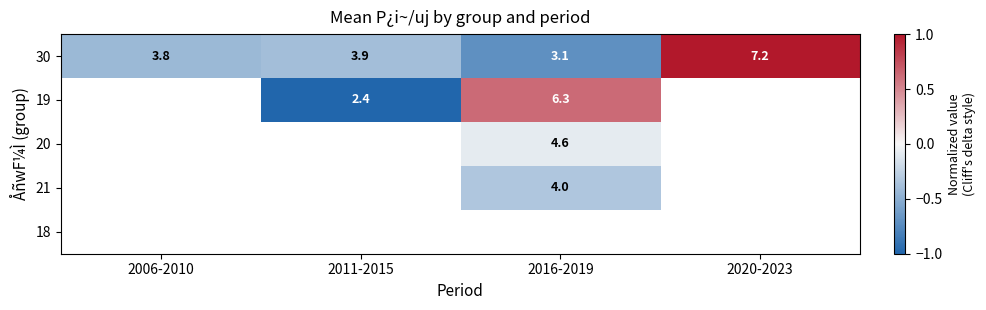

Rank the series at 2020-2023 from lowest to highest value.

30, 19, 20, 21, 18